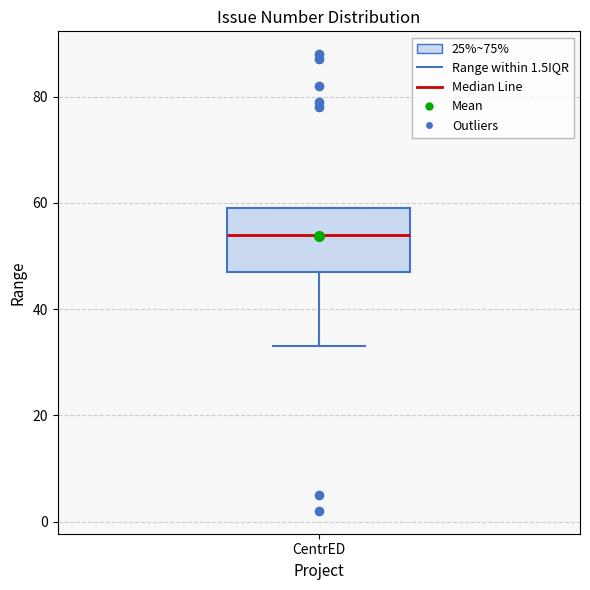

Read this box plot against the y-axis: the position of the median line, the range covered by the box, and the ends of both whiskers. The values are not printed on the chart, so give them approximately, as read against the axis.

median 54, box 48 to 60, whiskers 34 to 60